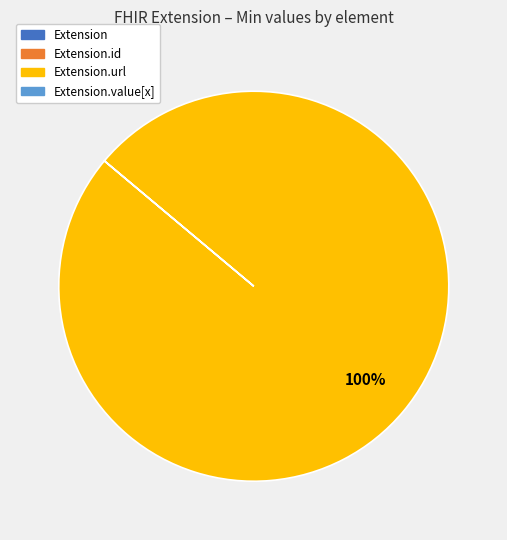

To the nearest percent, what is the average slice percentage?

25%